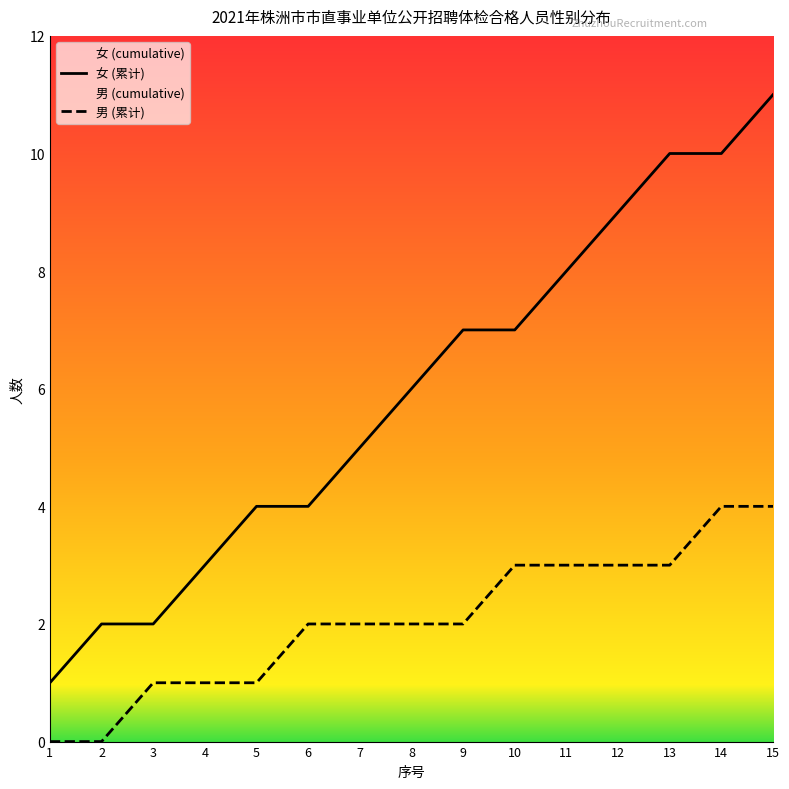

What is the difference between the second highest and second lowest values in the 女 (累计) series?

8